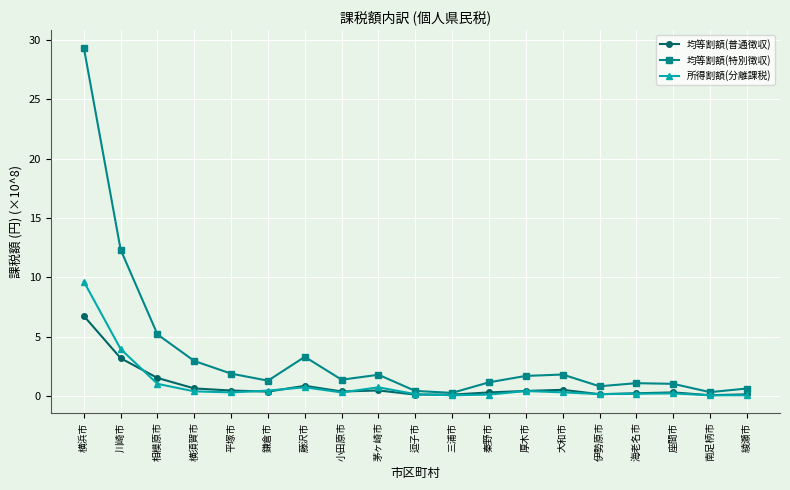

Which series has the largest total across all categories?

均等割額(特別徴収)